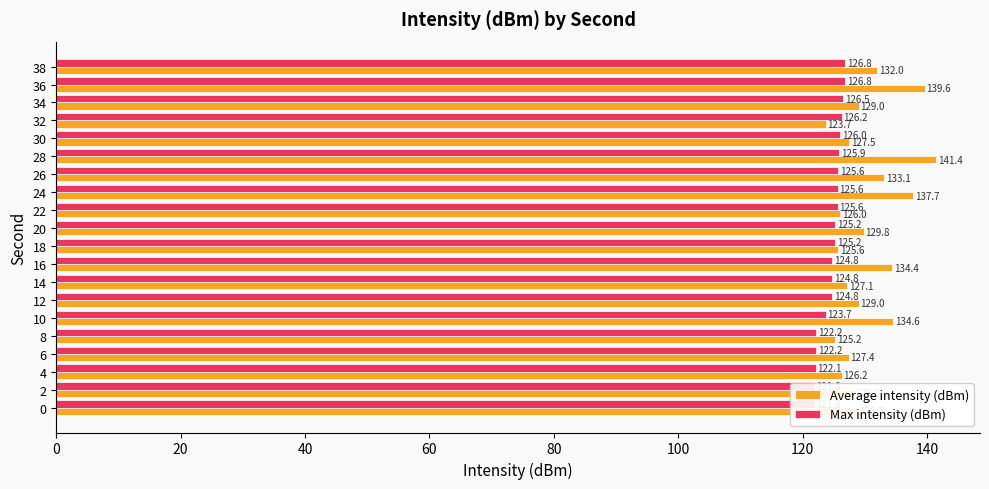

What is the average value of the Average intensity (dBm) series?

130.3